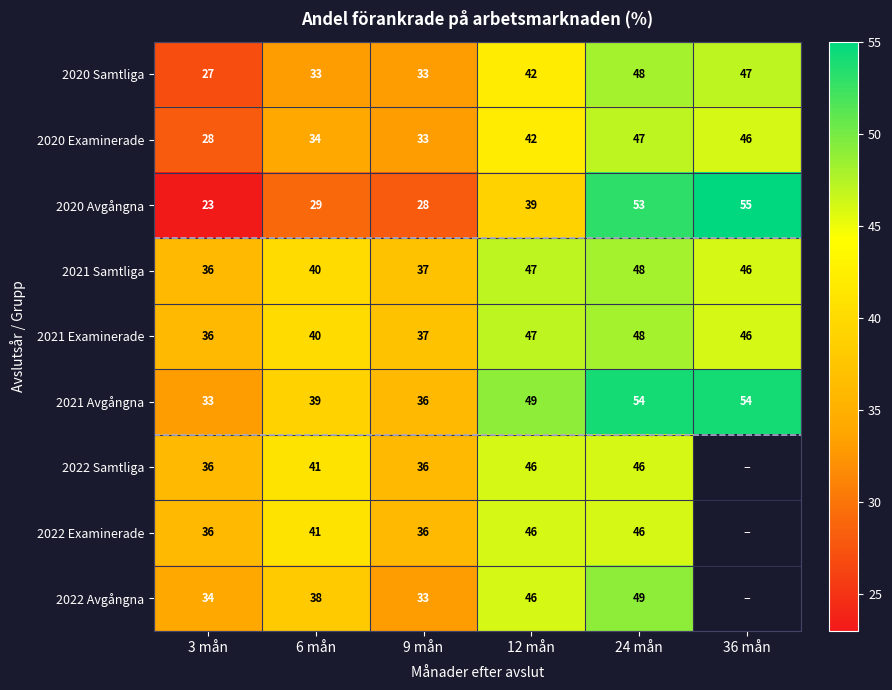

At which label is 2020 Avgångna closest to 39?

12 mån